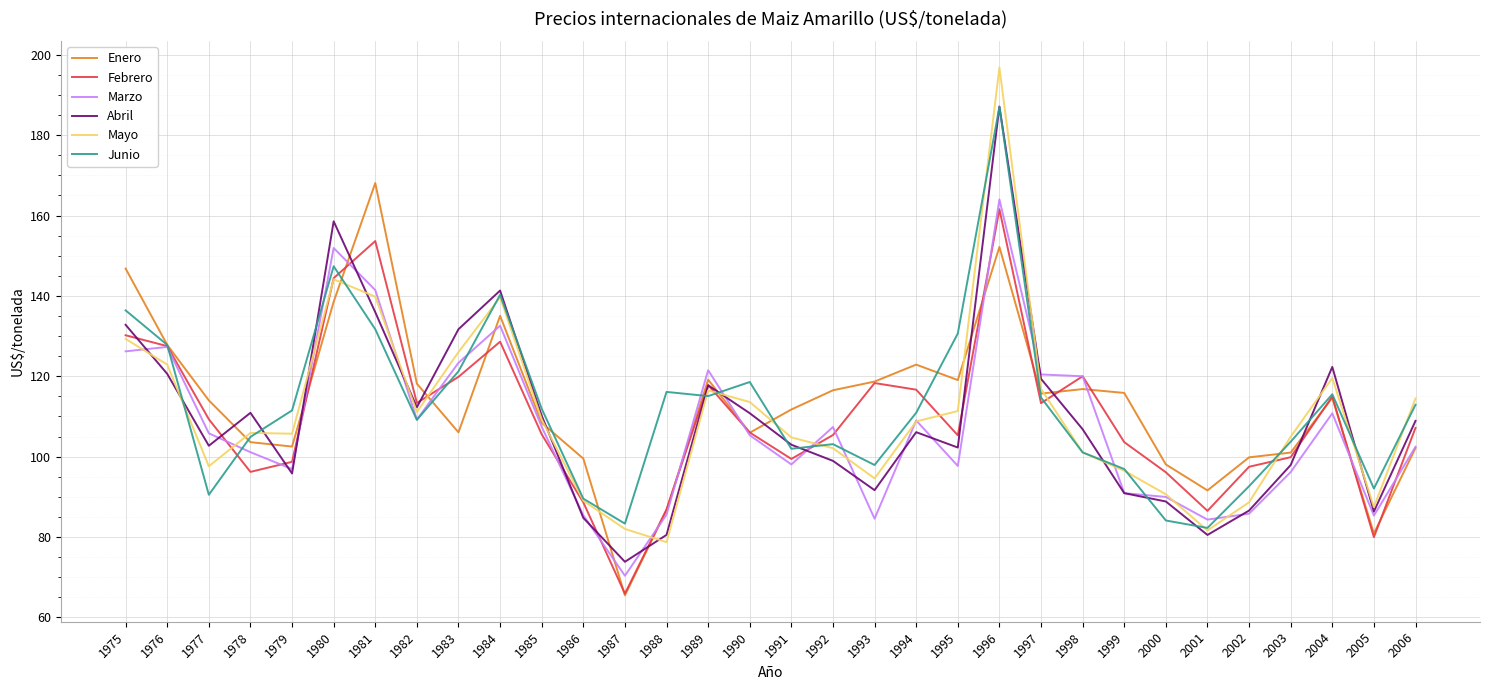

At how many categories does at least one series exceed 157?

3